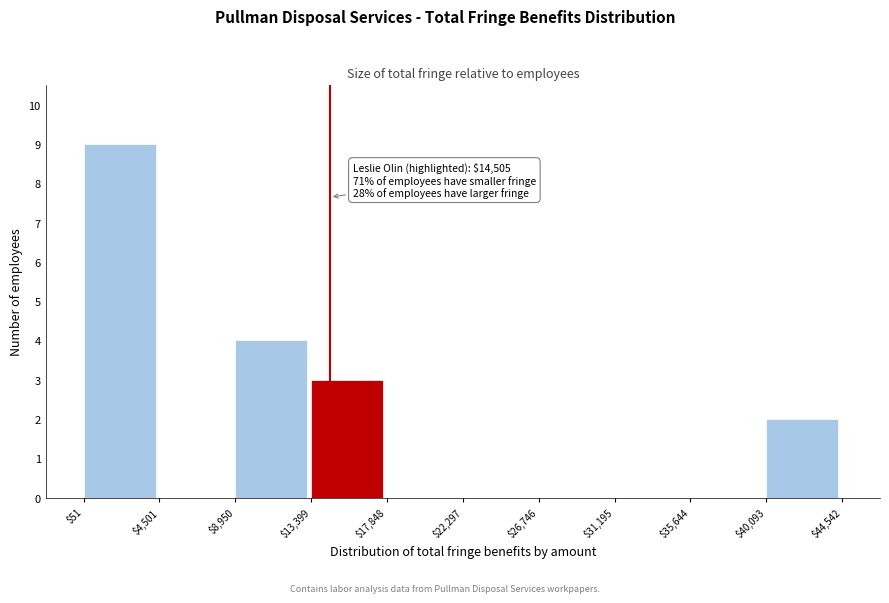

Which range on the x-axis has the tallest bar?

$51 to $4,501